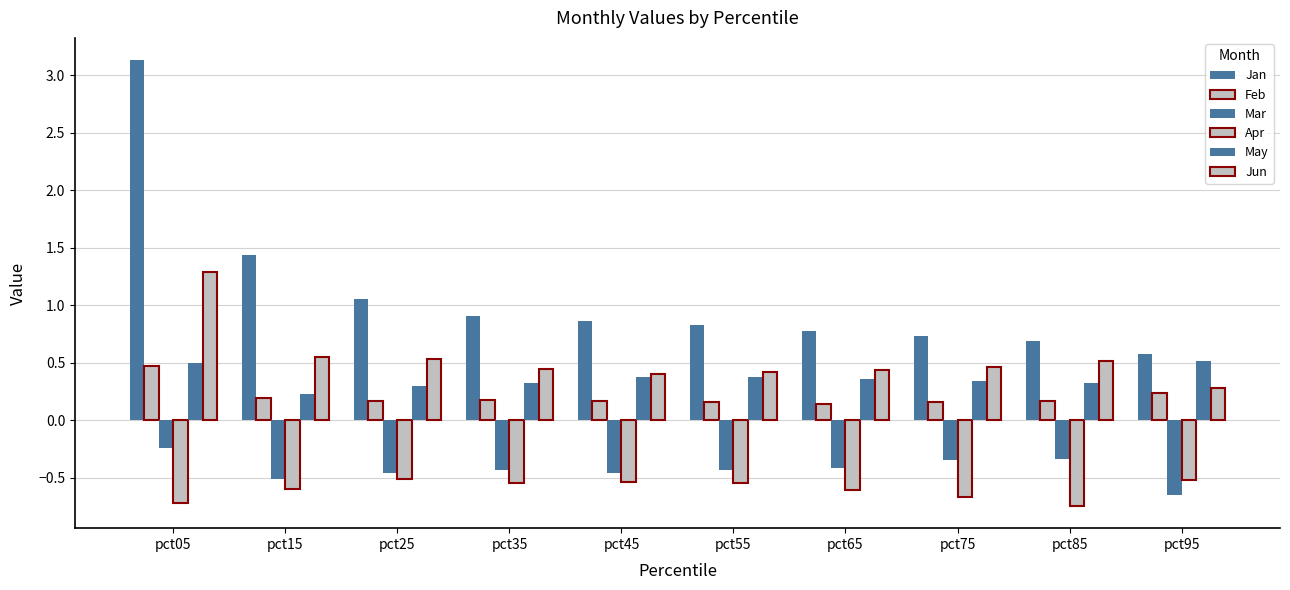

How many groups of bars are there?

10